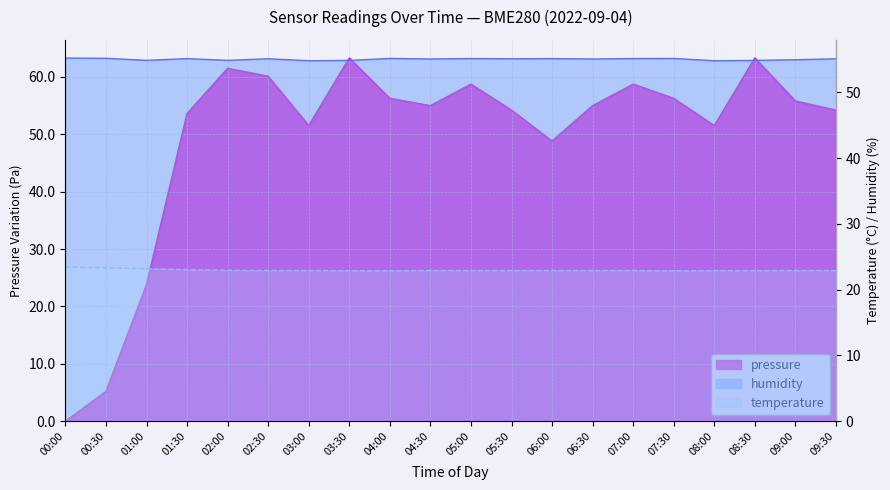

In humidity, how many points are higher than both neighbors (excluding endpoints)?

6